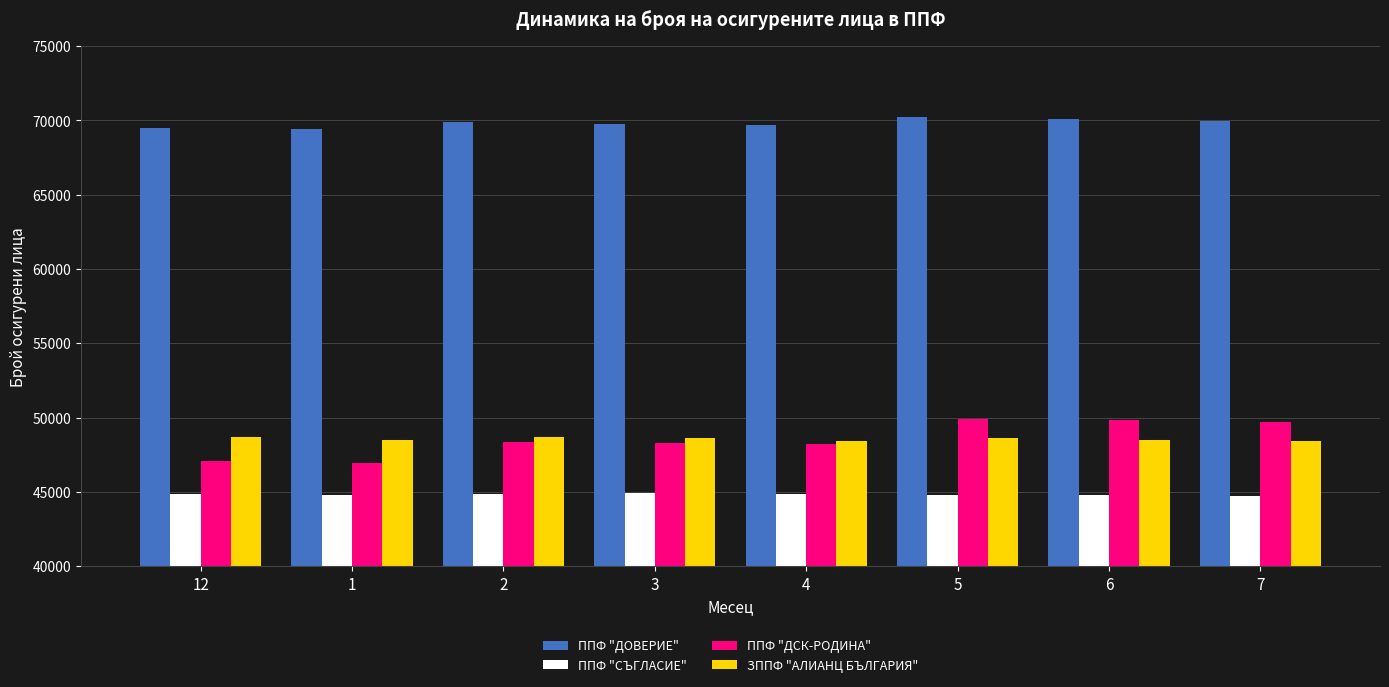

Which series has the largest total across all categories?

ППФ "ДОВЕРИЕ"